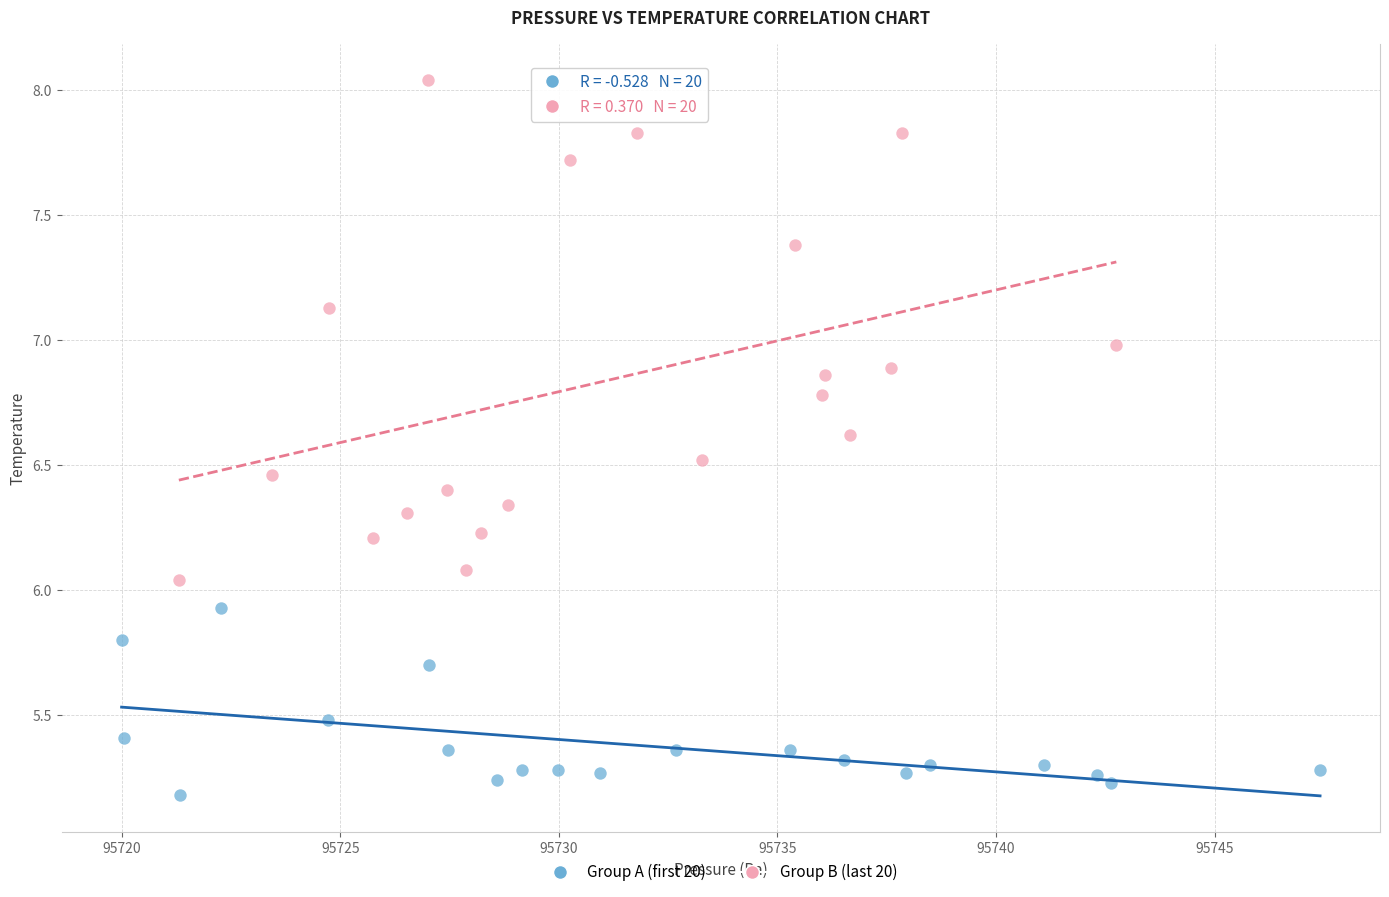

Which series reaches the minimum Y coordinate?

Group A (first 20)